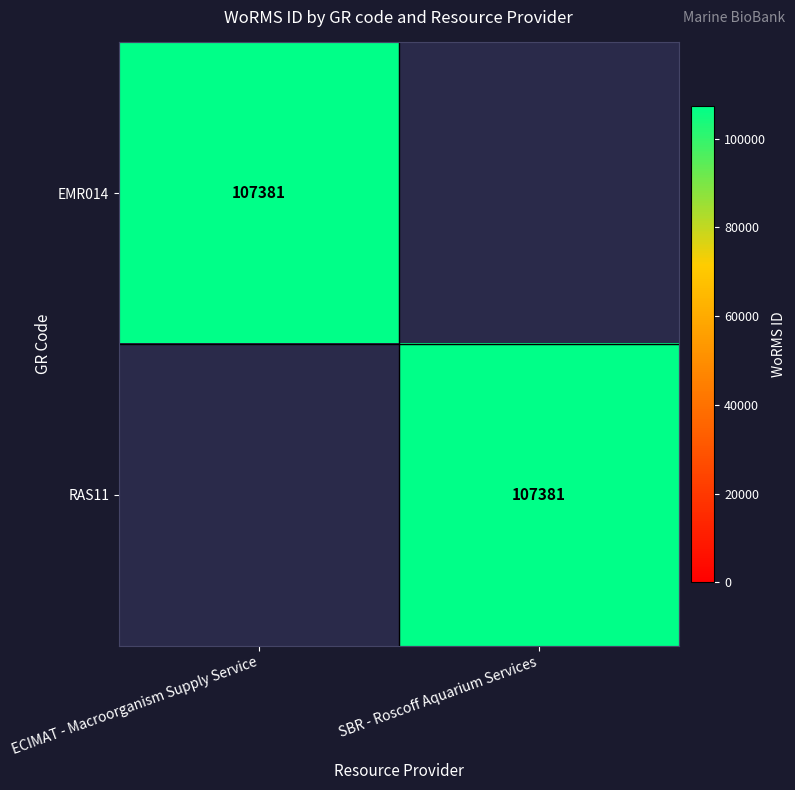

True or false: EMR014 has a value of 163702 at ECIMAT - Macroorganism Supply Service.

False